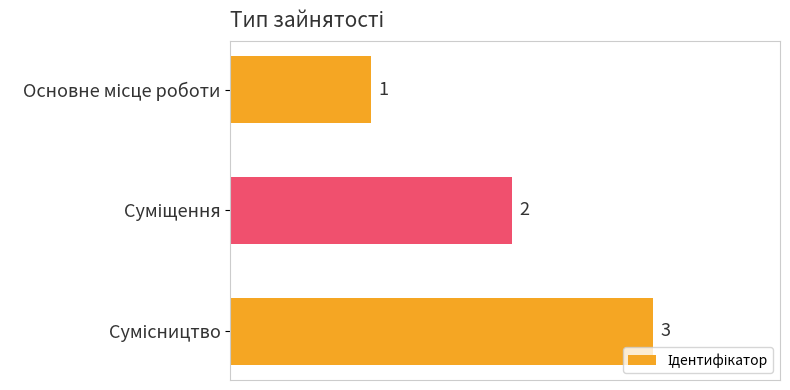

What is the maximum value shown in the chart?

3